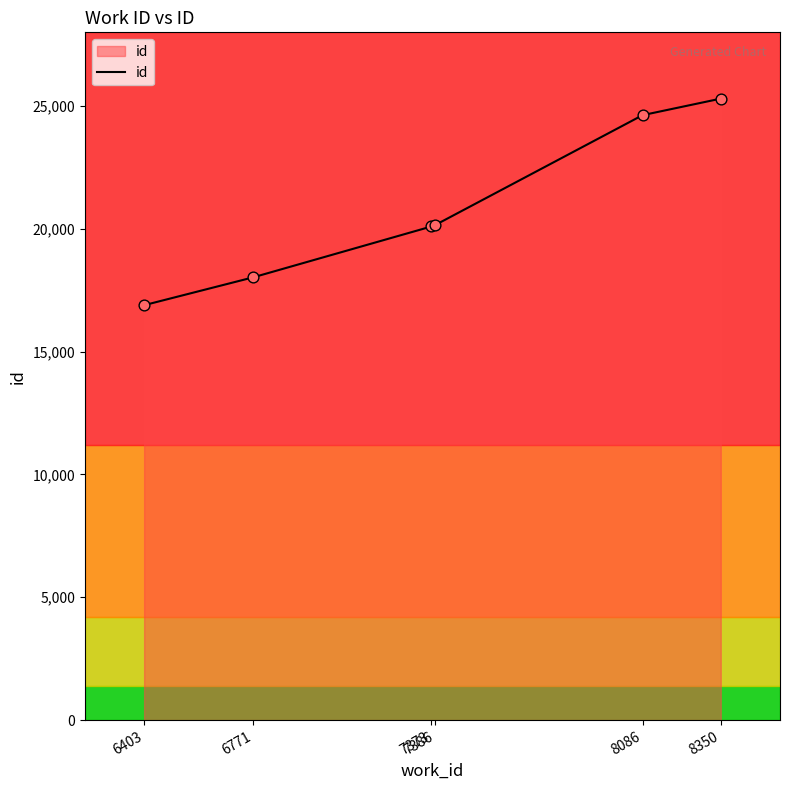

What is the ratio of the value at 8350 to the value at 6771?

1.4